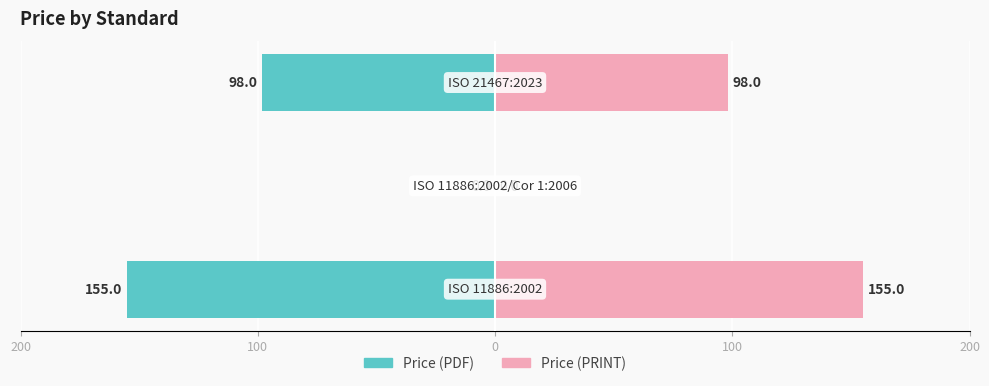

How many Price (PRINT) values are between 0 and 155?

3